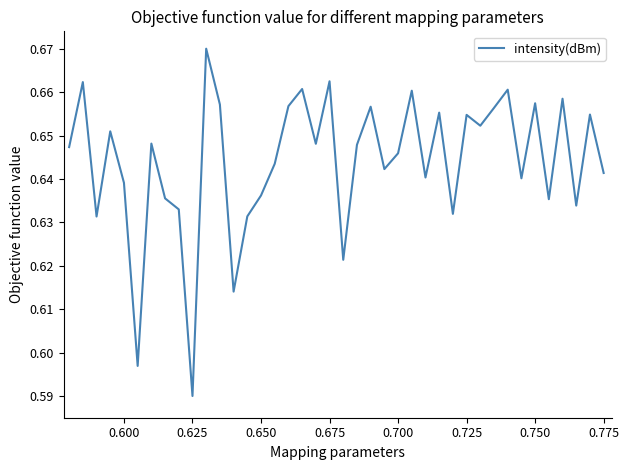

At which label is the value closest to 0?

0.625